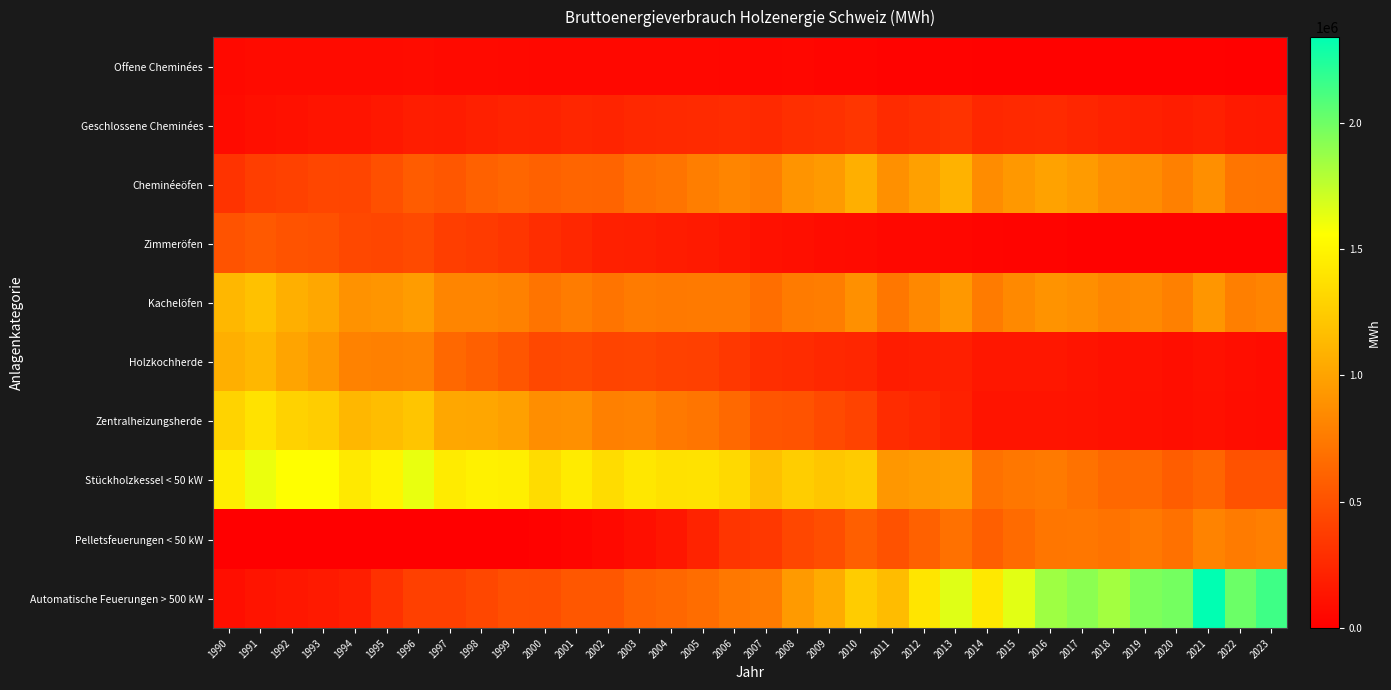

At how many categories does at least one series exceed 308535?

34